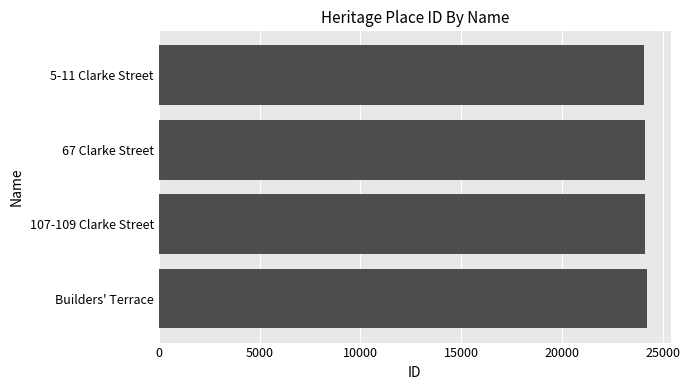

Does the chart contain any negative values?

No